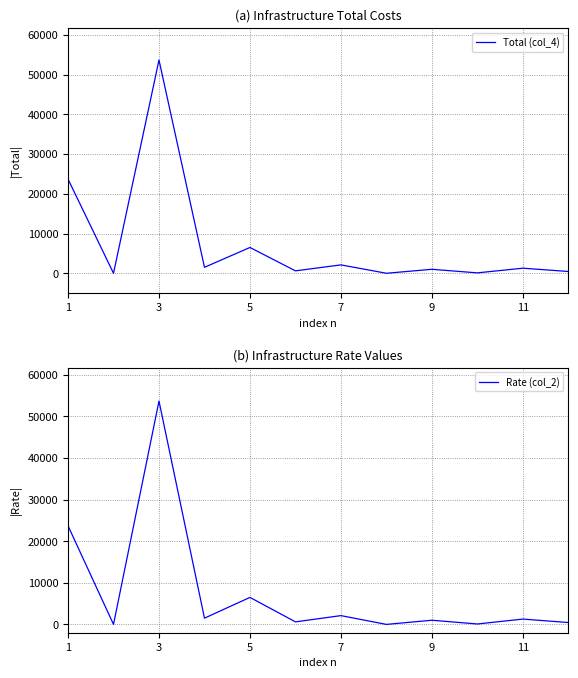

How many interior local peaks does the Rate (col_2) series have?

5